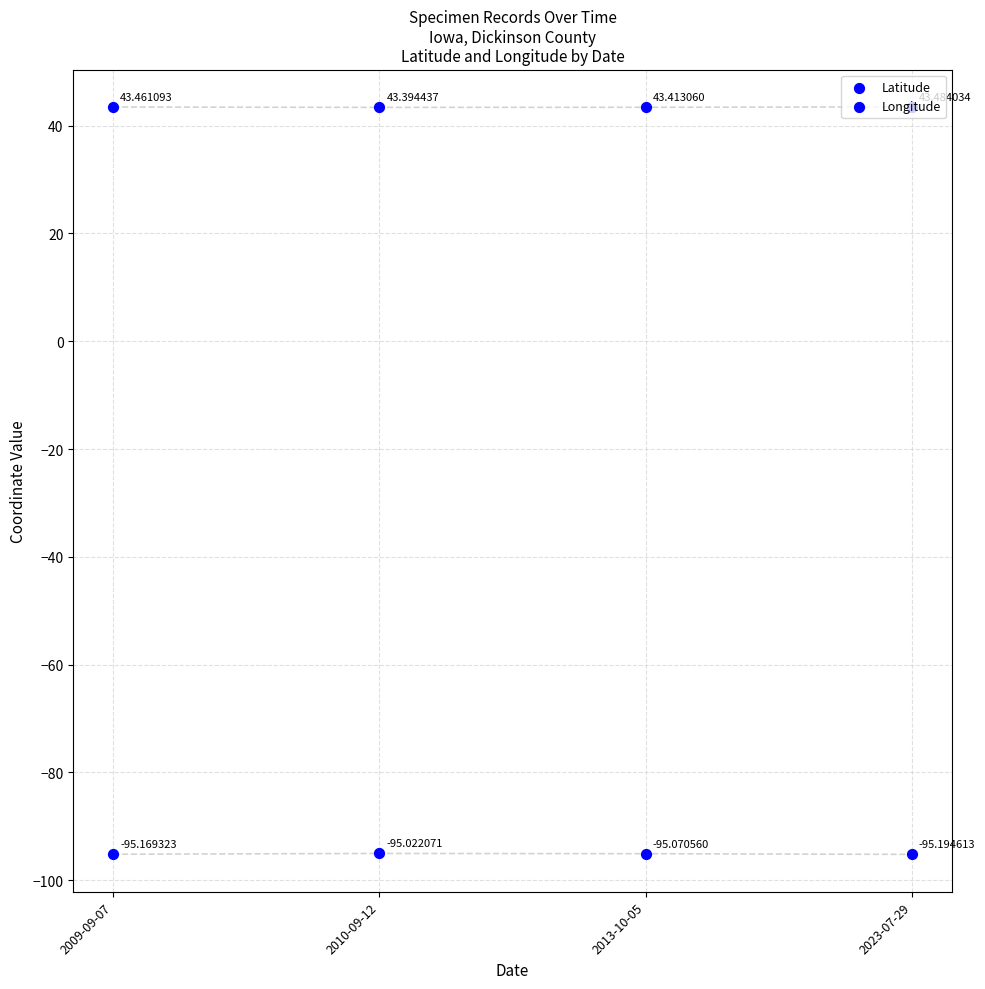

Which series has the widest spread of Y values?

Longitude